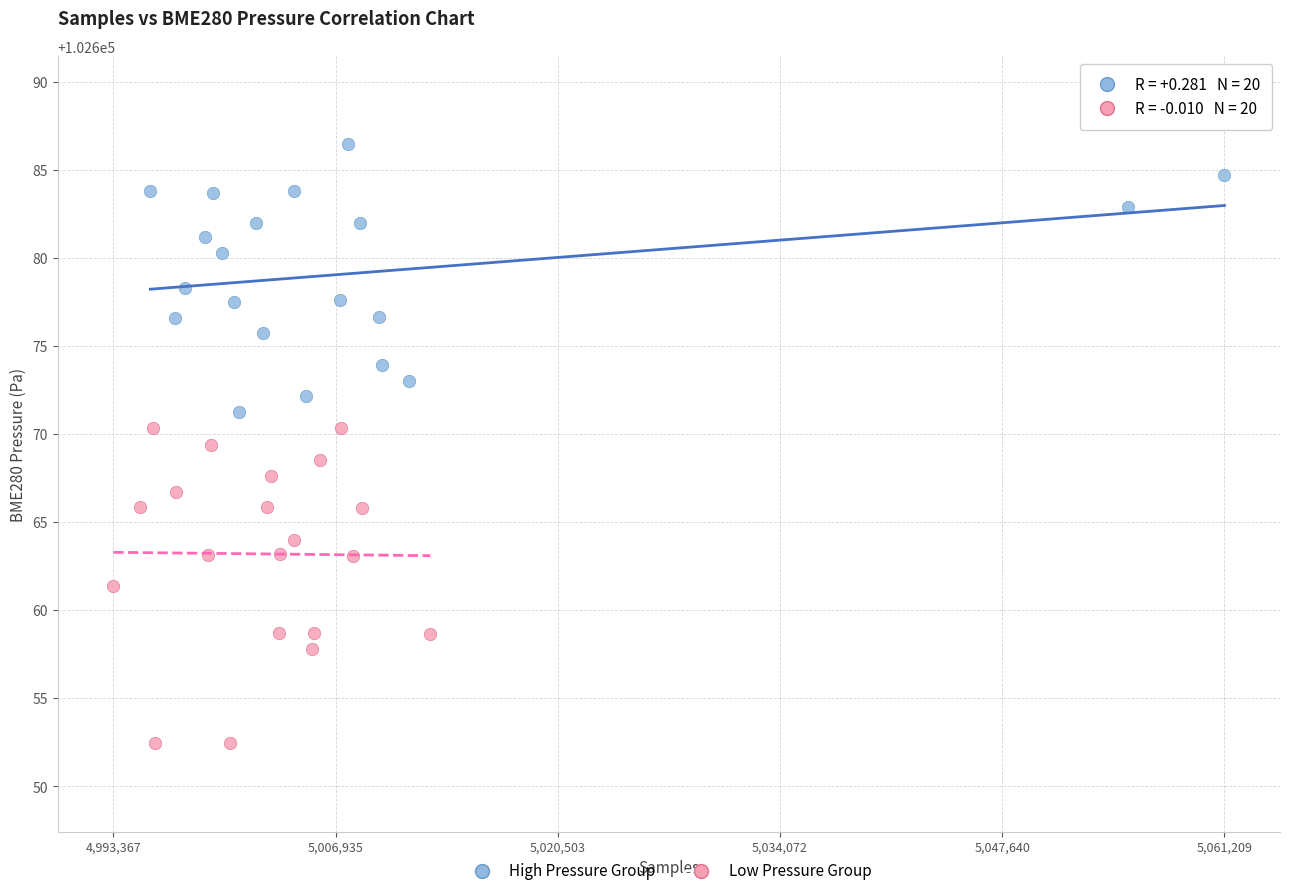

Which series has the largest Y range (max minus min)?

Low Pressure Group